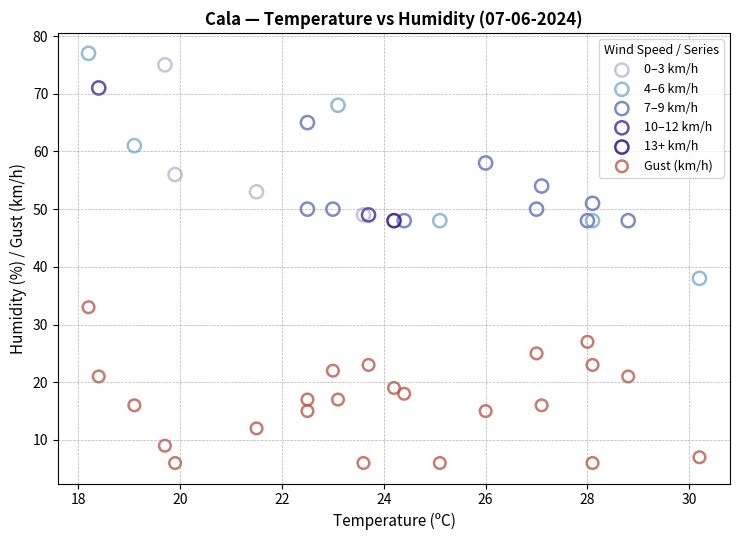

Which series contains the highest Y value?

4–6 km/h